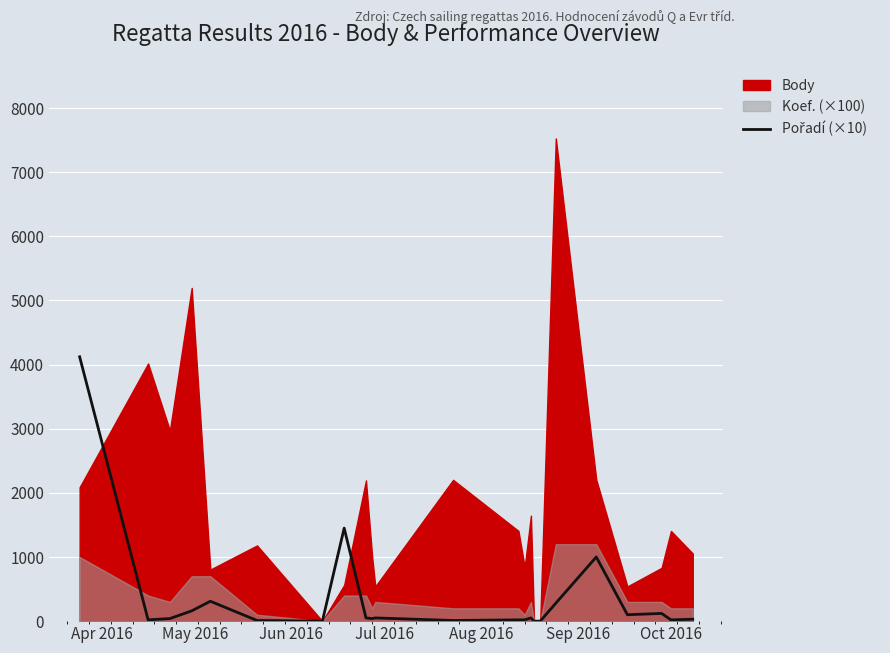

Where is the first local minimum?

May 2016